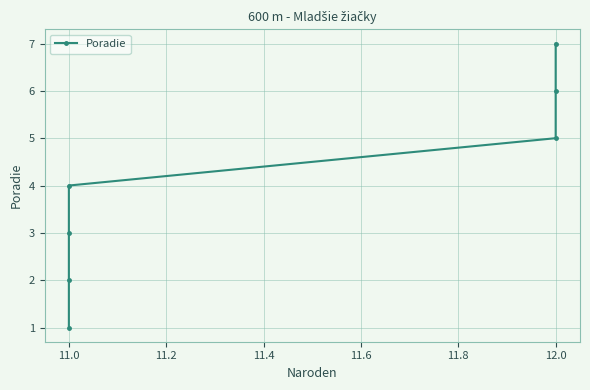

Reading left to right, transcribe all the data shown in this chart.

1	2	3	4	5	6	7